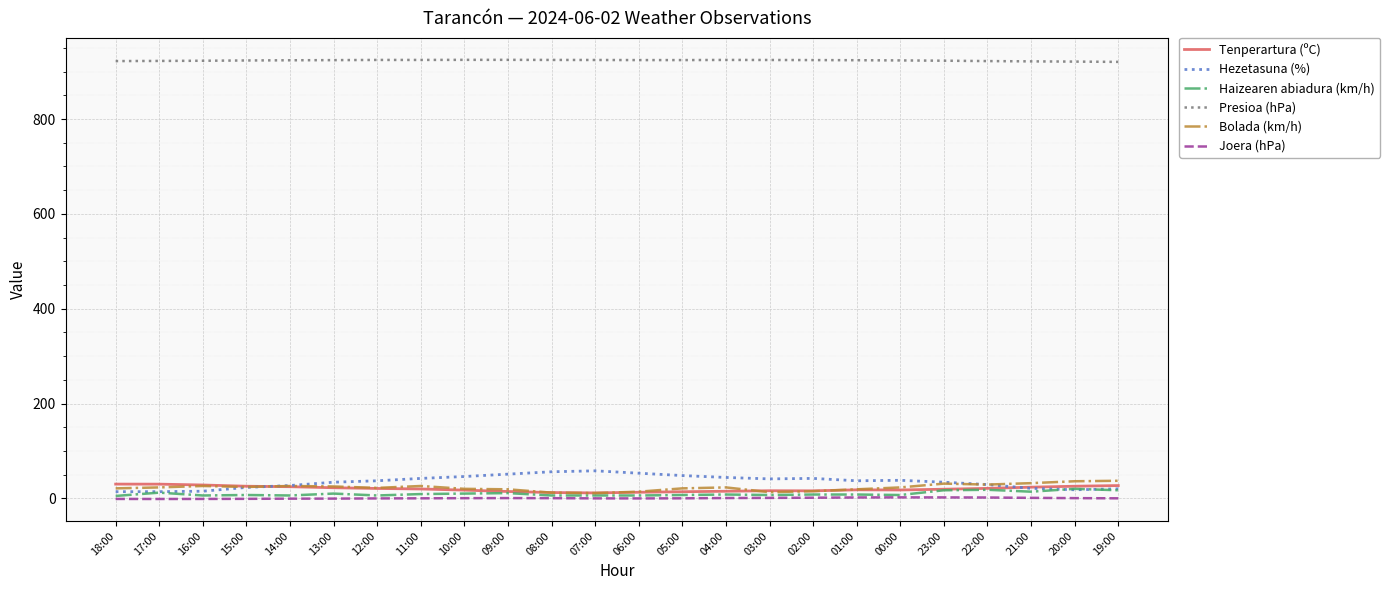

Which series has the largest total across all categories?

Presioa (hPa)